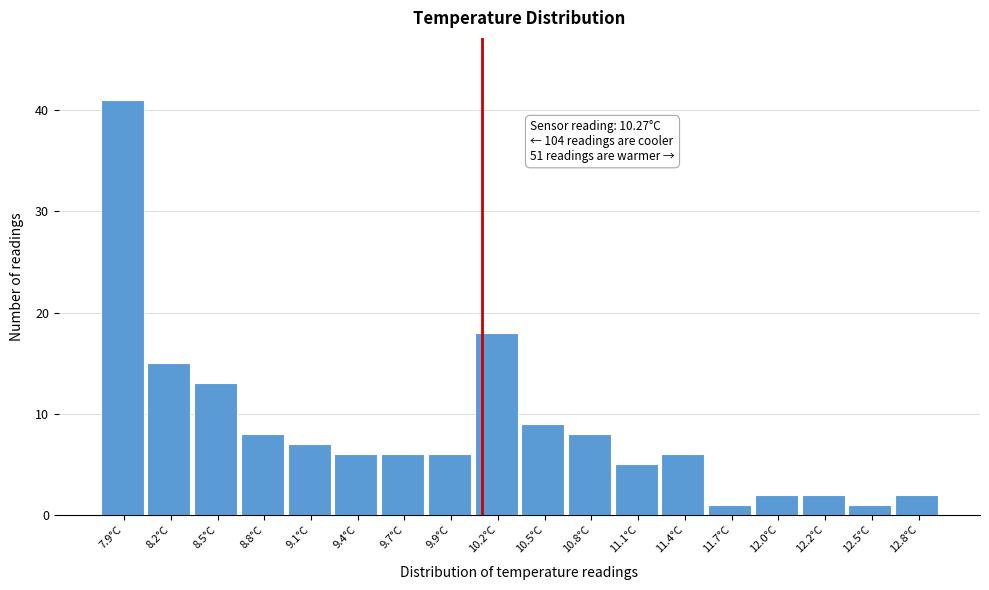

Reading left to right, transcribe all the data shown in this chart.

41	15	13	8	7	6	6	6	18	9	8	5	6	1	2	2	1	2